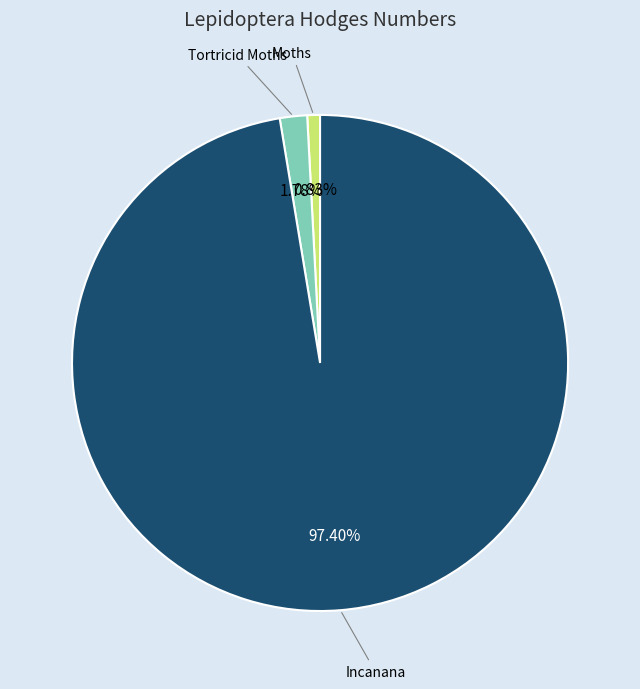

To the nearest percent, what is the difference between the largest and smallest slice percentages?

97%